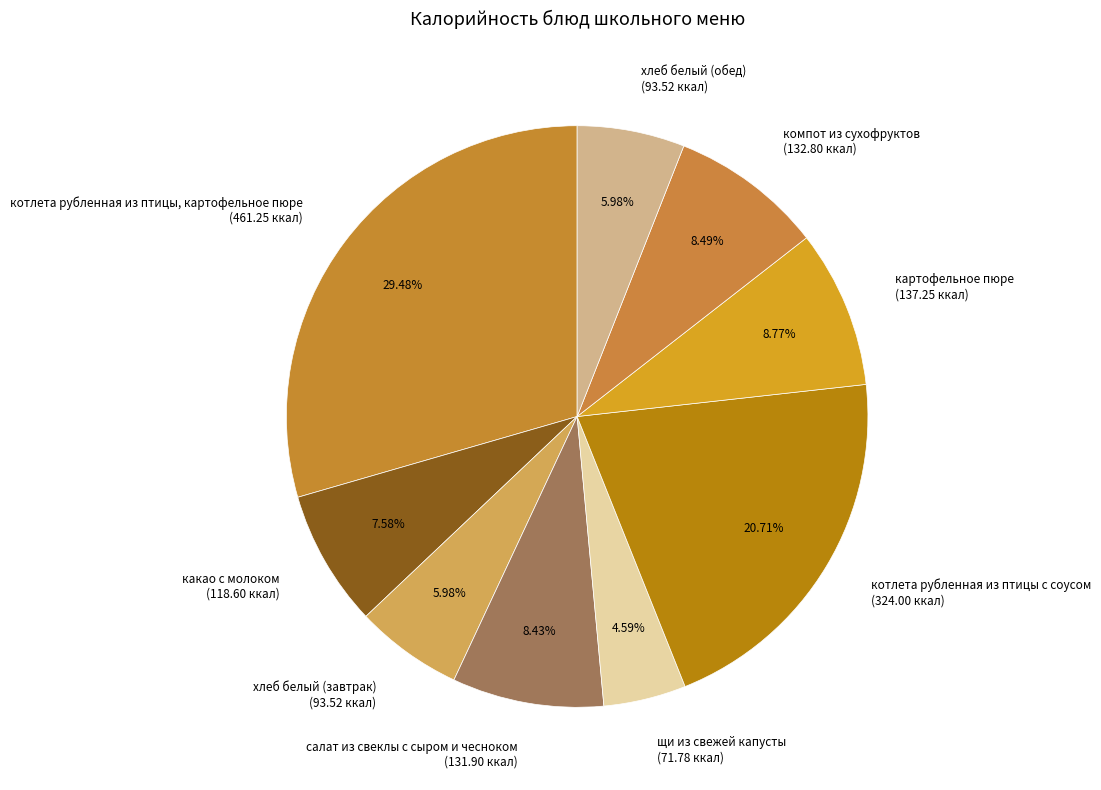

Count the number of slices in the pie.

9